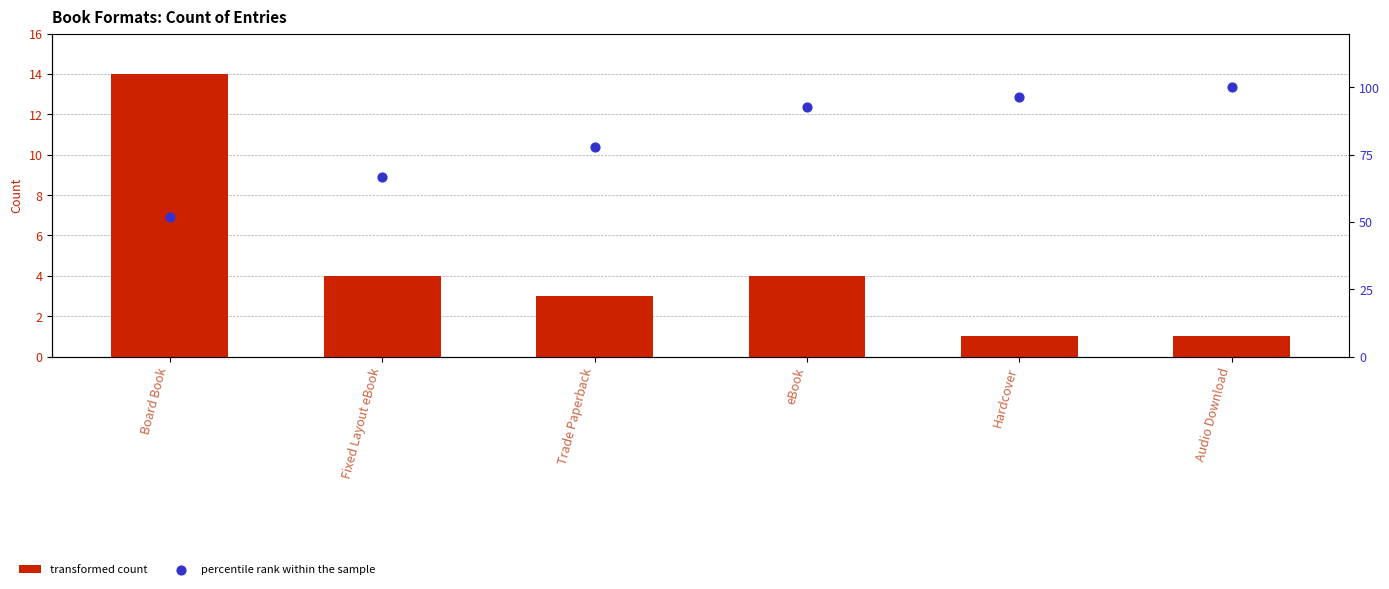

Which series contains the lowest Y value?

transformed count